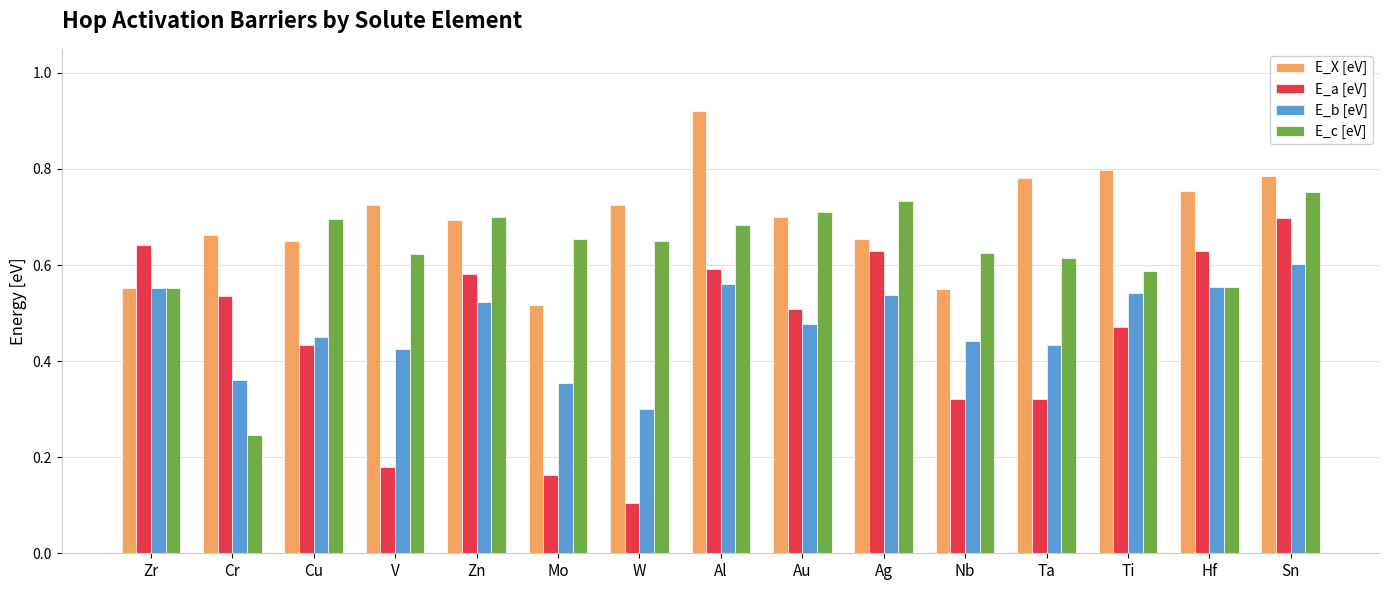

How many distinct data groups are displayed?

4